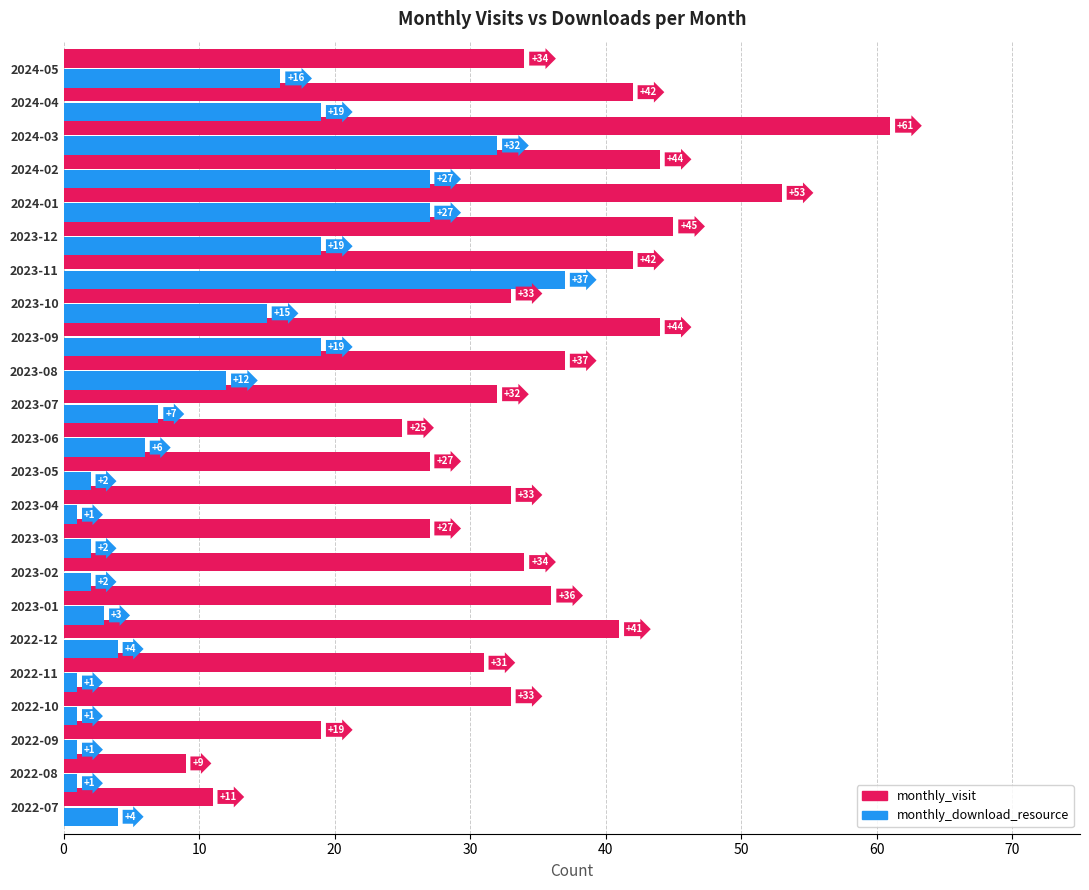

True or false: monthly_download_resource has a value of 3 at 2023-01.

True